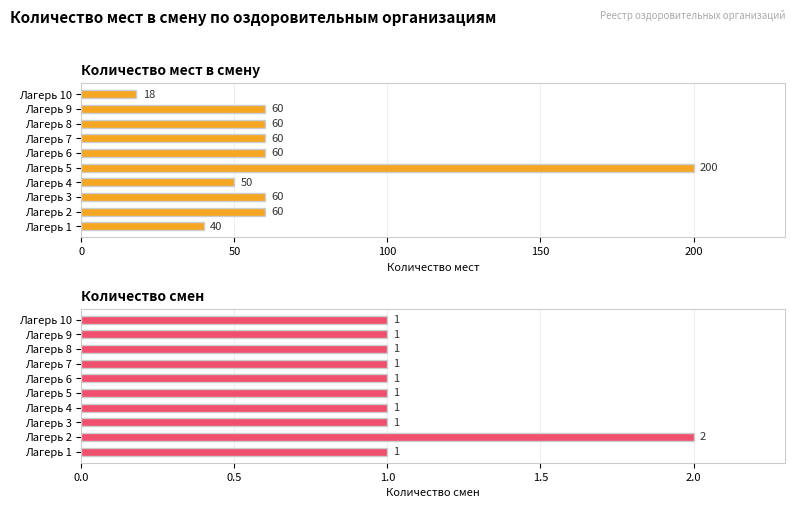

What is the average value of the Количество мест в смену series?

67